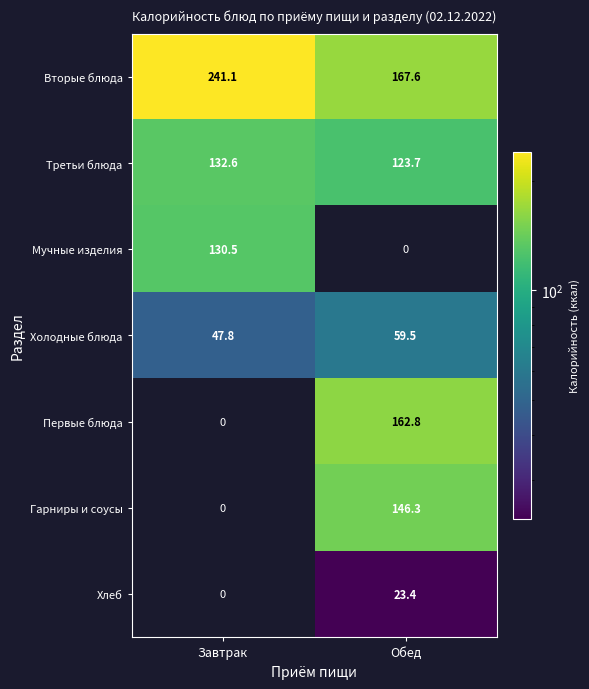

Rank the categories by Третьи блюда value from highest to lowest.

Завтрак, Обед